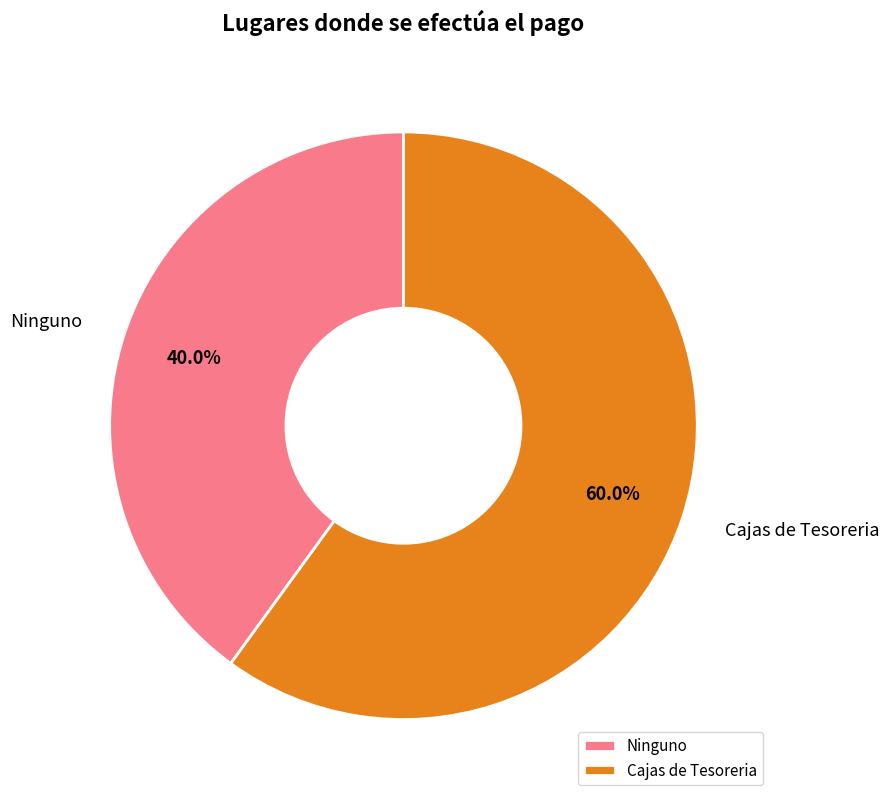

The Cajas de Tesoreria slice represents 67% of the pie. True or false?

False